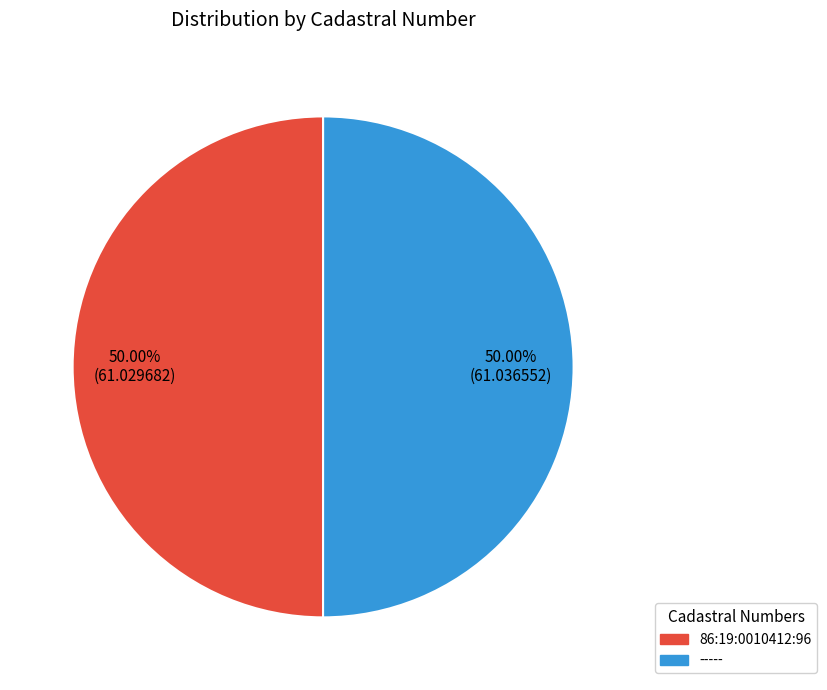

Is the sum of ----- and 86:19:0010412:96 greater than half?

Yes